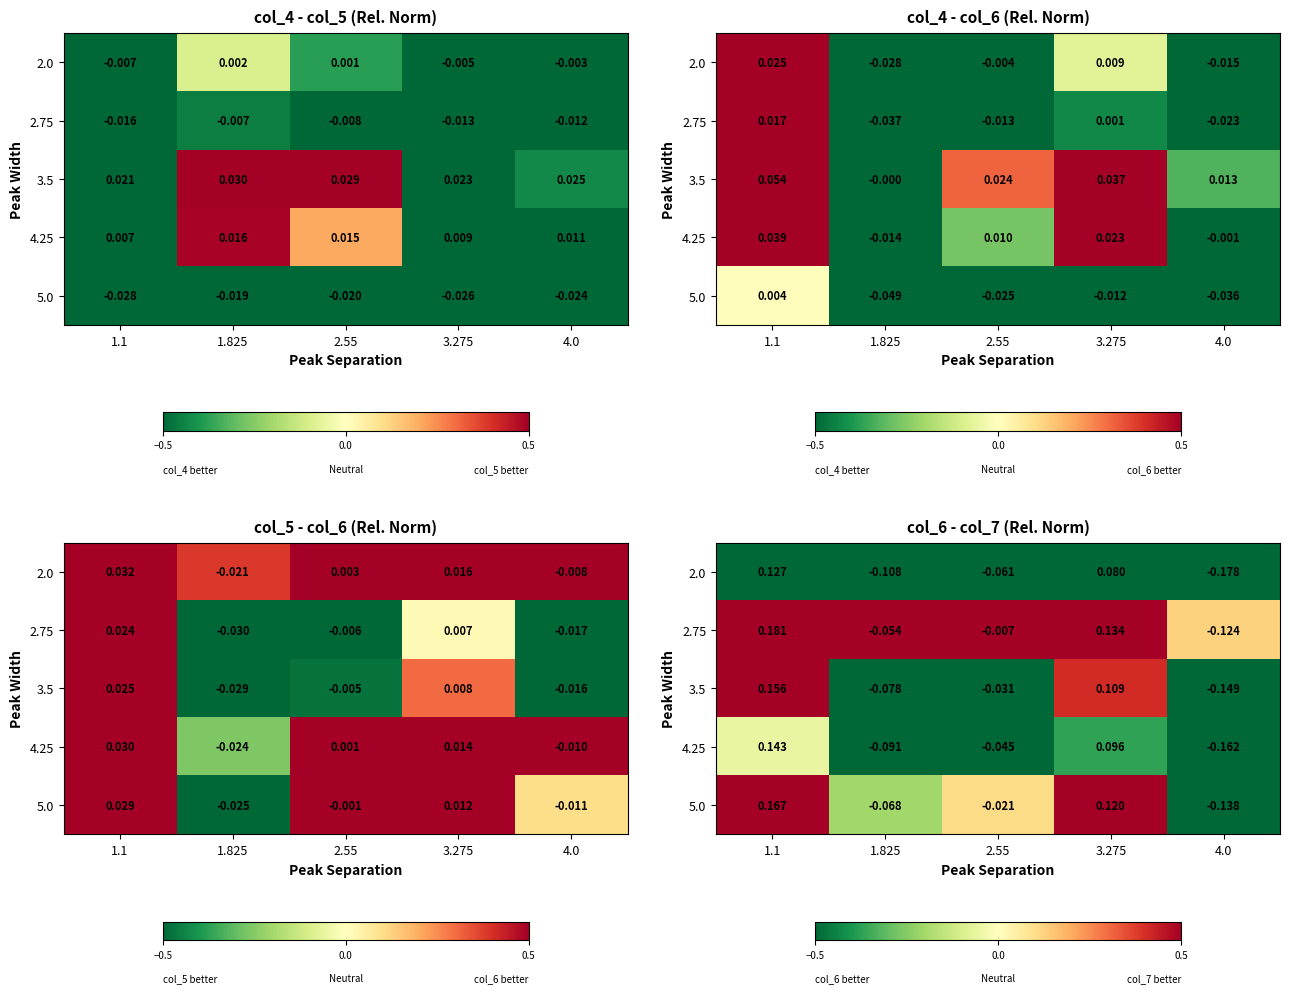

At which category is the sum across all series the highest?

1.1